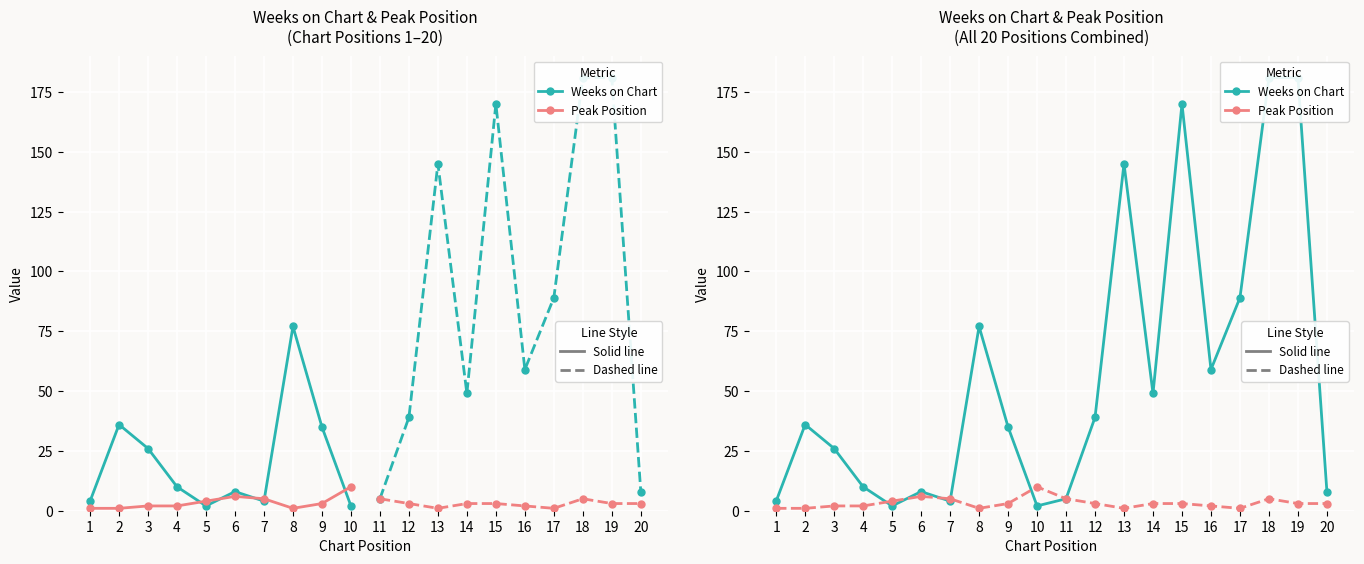

Where is the first local maximum for Weeks on Chart?

2